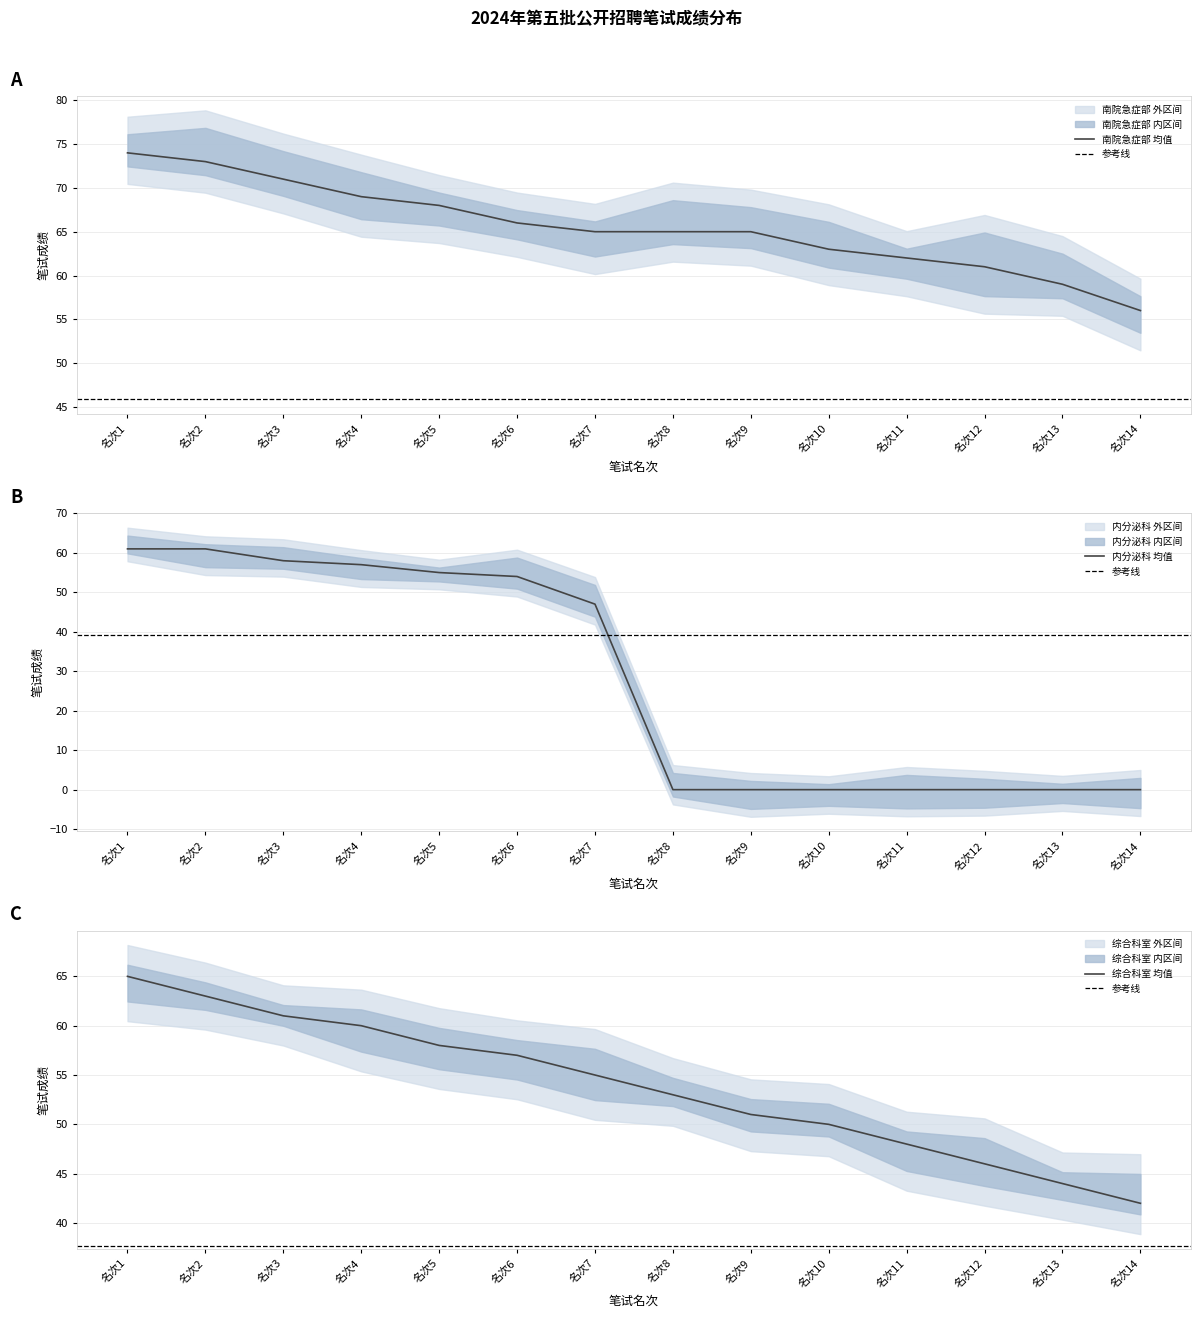

Is it true that 南院急症部 均值 equals 63 at 名次10?

True